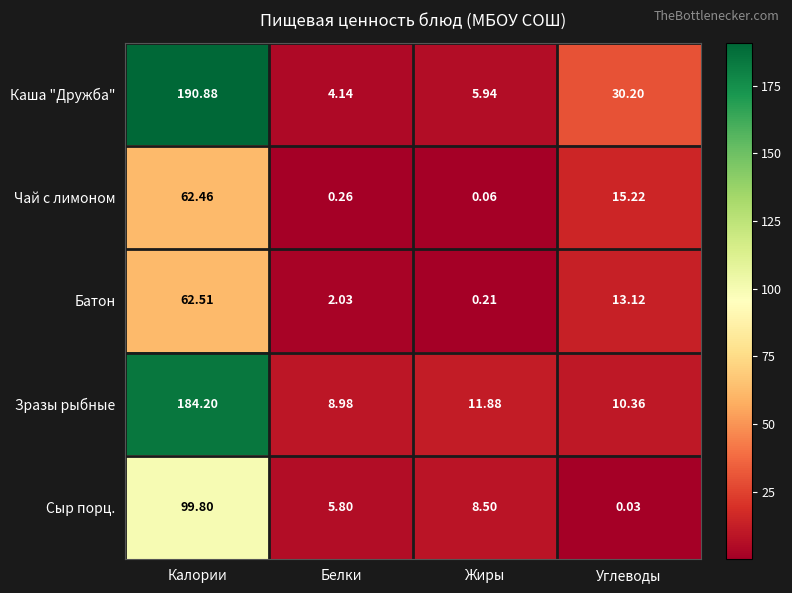

At which category is the sum across all series the highest?

Калории